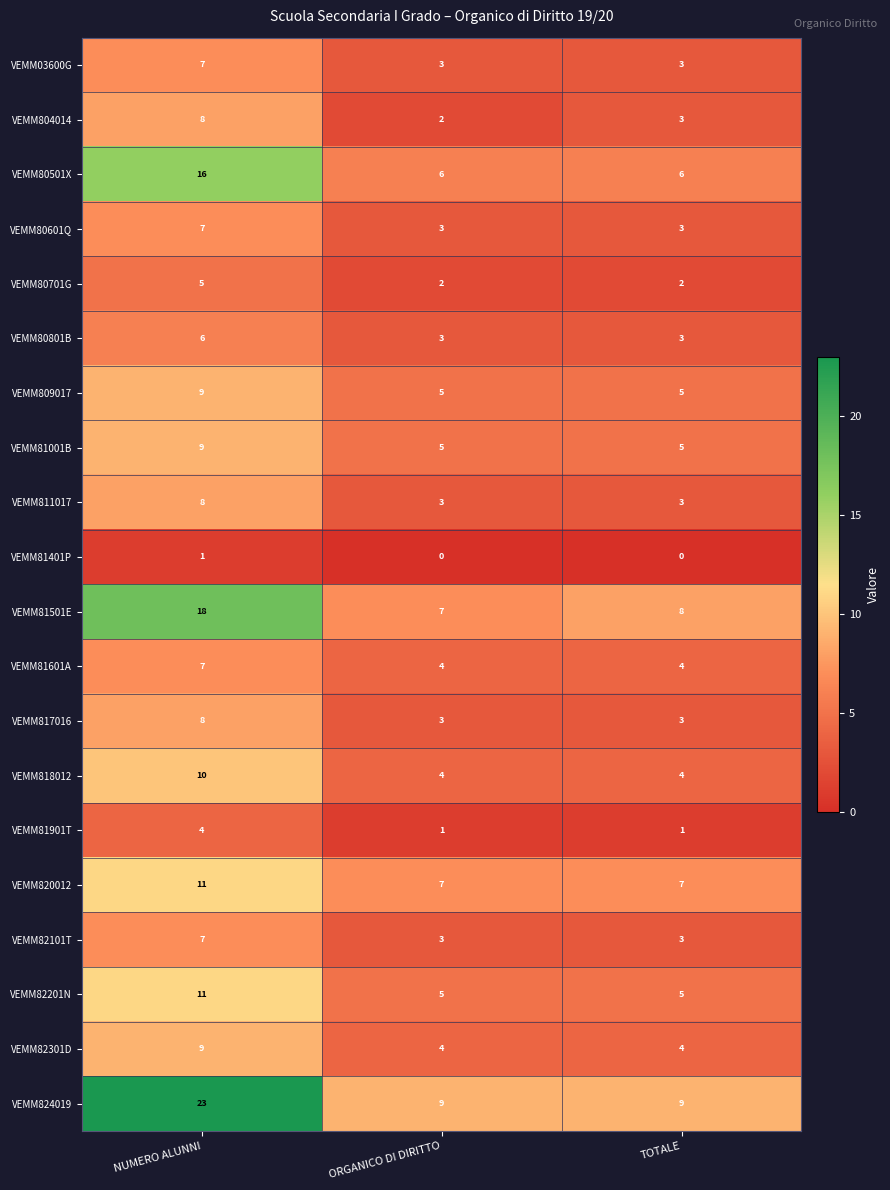

What is the sum of the VEMM80501X values at ORGANICO DI DIRITTO and TOTALE?

12